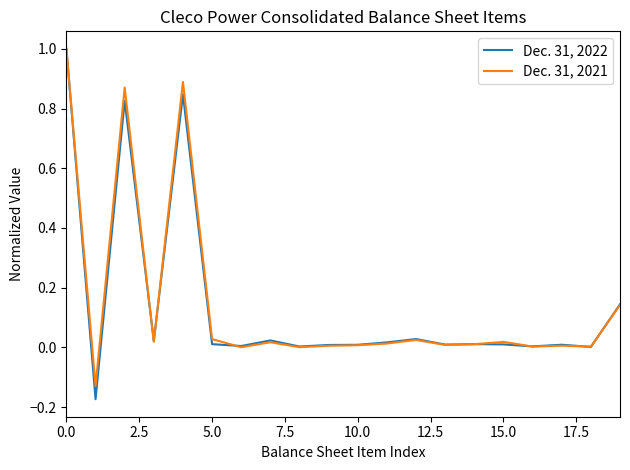

What is the difference between the maximum and minimum values in the Dec. 31, 2021 series?

1.1